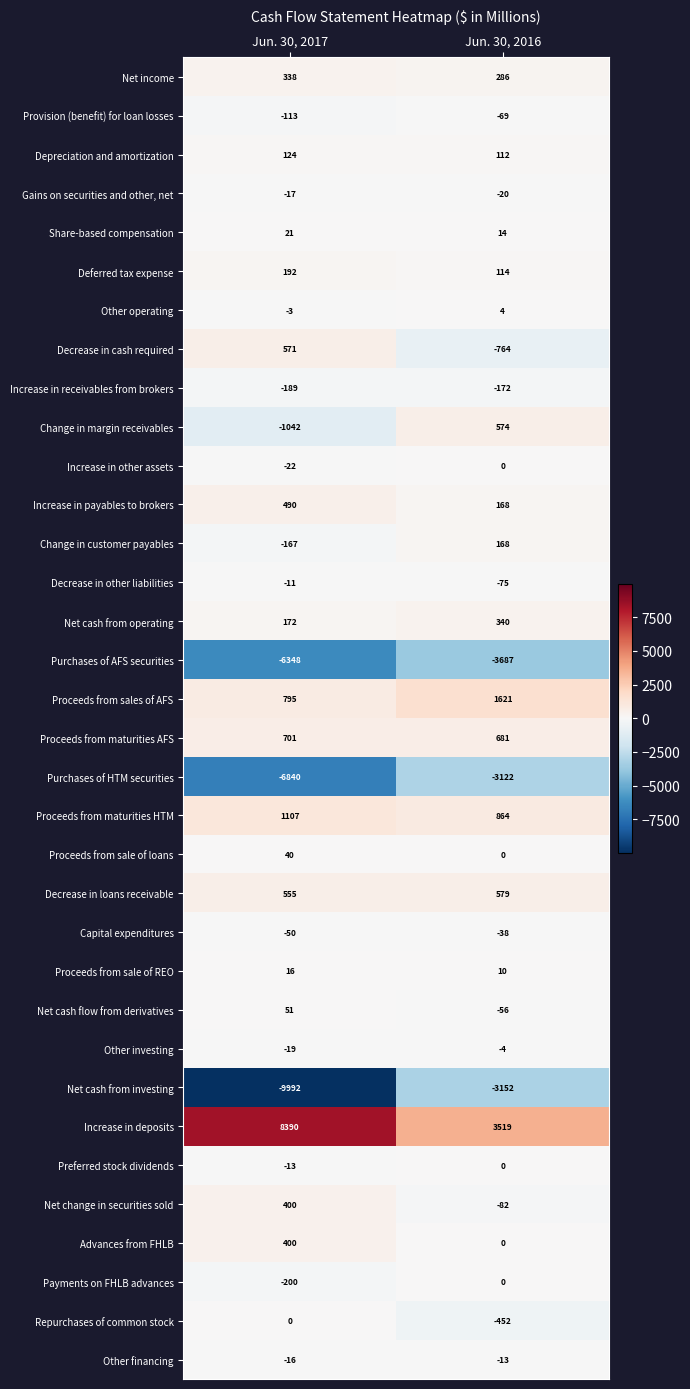

Which series changed the most between Jun. 30, 2017 and Jun. 30, 2016?

Net cash from investing